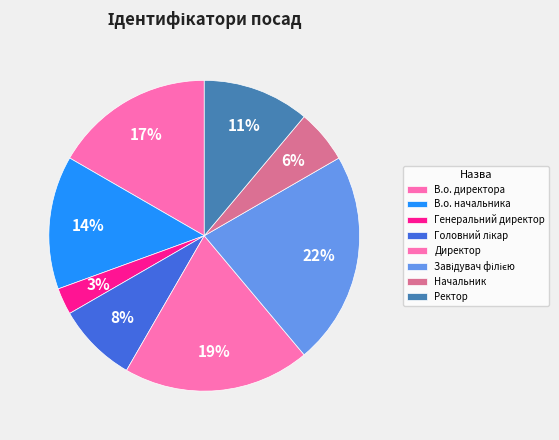

How many slices are in this pie chart?

8